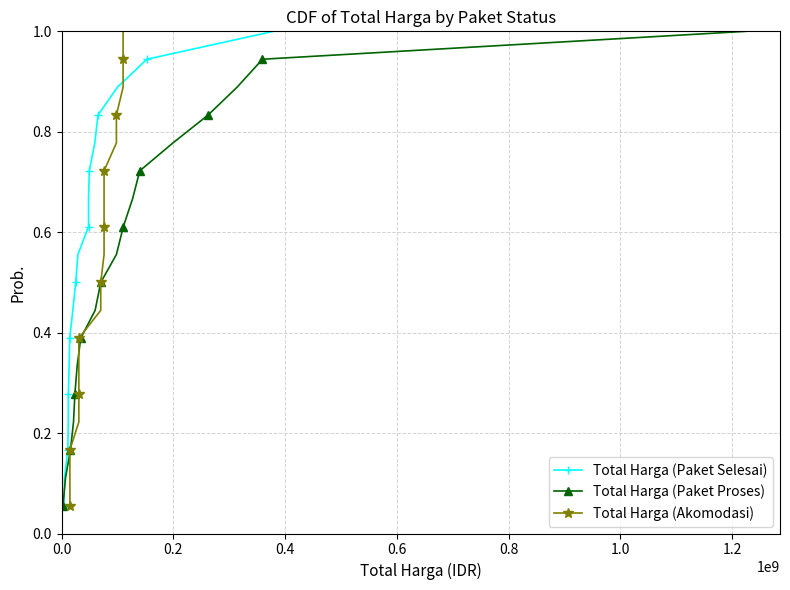

What is the value of the Total Harga (Paket Proses) point at the 9th from the left?

0.5